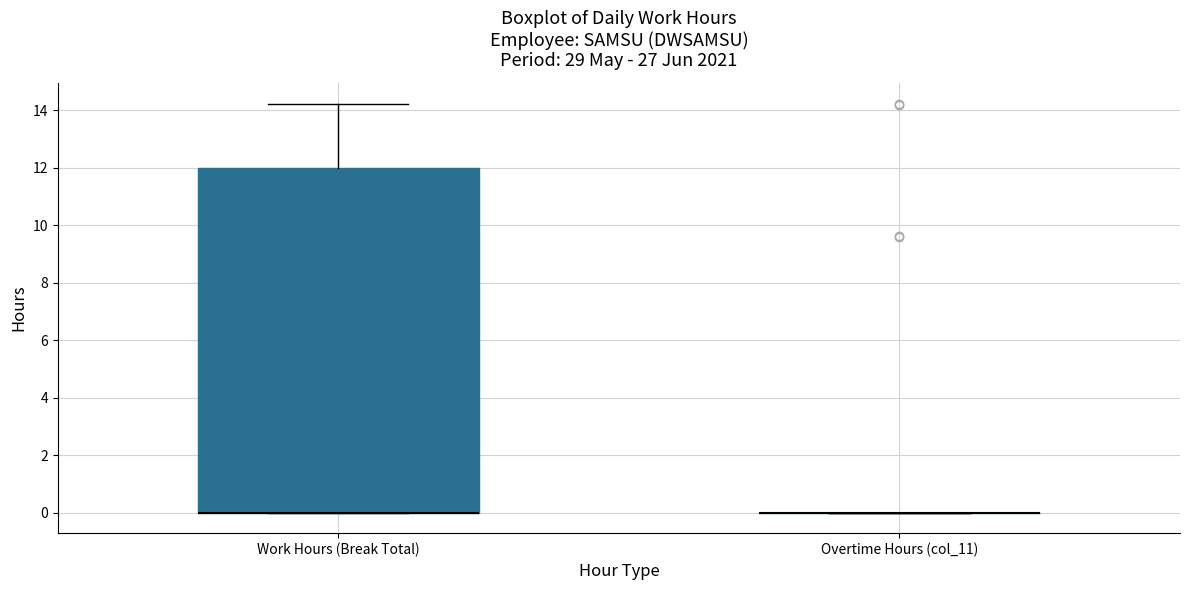

Where is the lower edge of the box for Work Hours (Break Total) on the y-axis? The values are not printed on the chart, so give them approximately, as read against the axis.

0.0